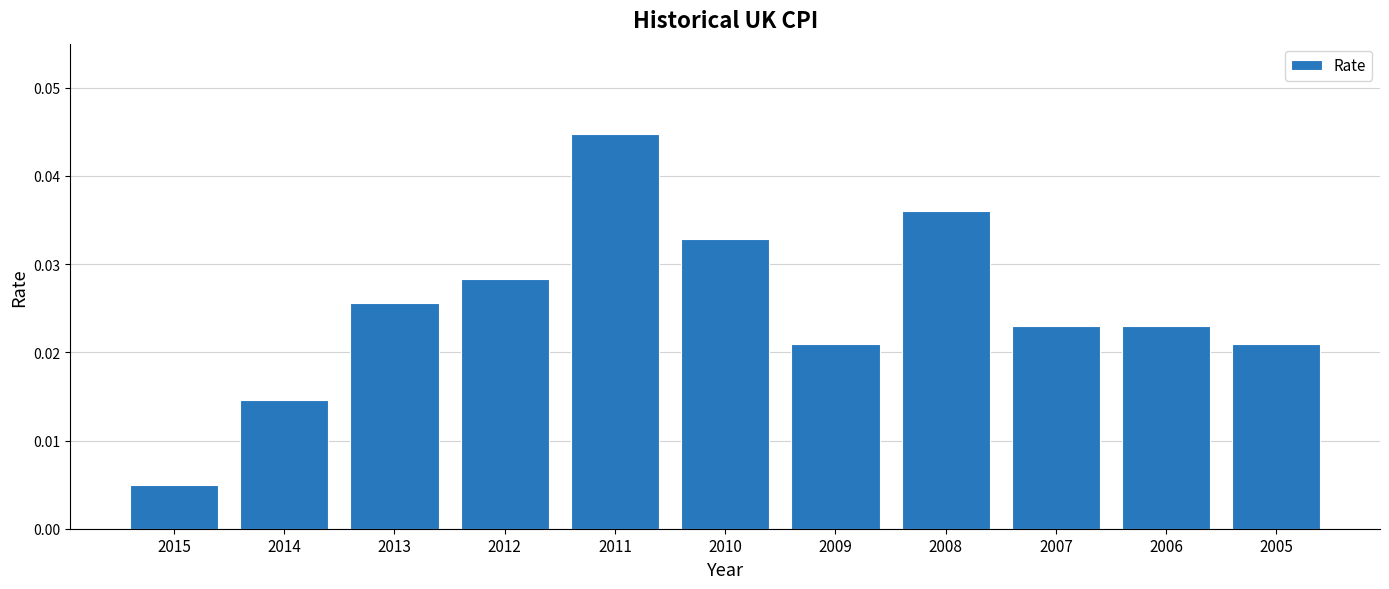

Does the chart contain any negative values?

No